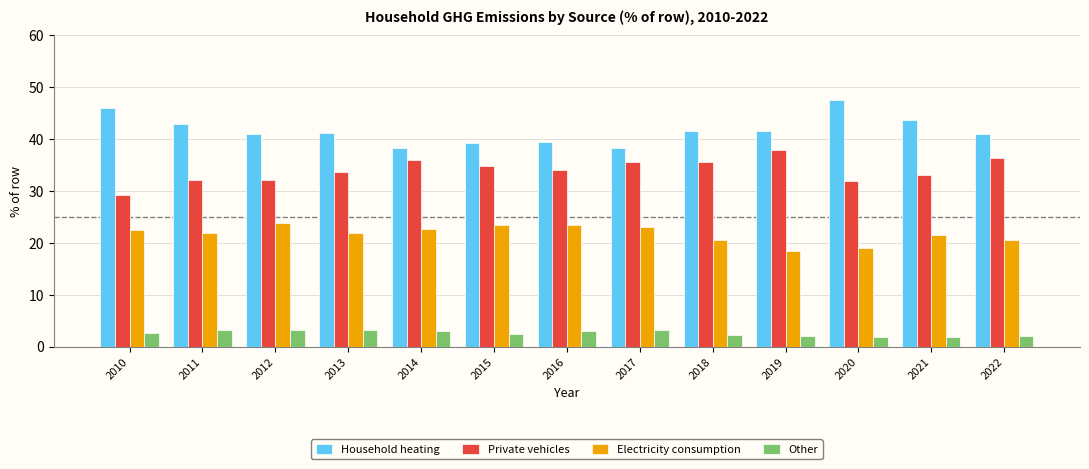

What are all the series names shown in the legend?

Household heating, Private vehicles, Electricity consumption, Other